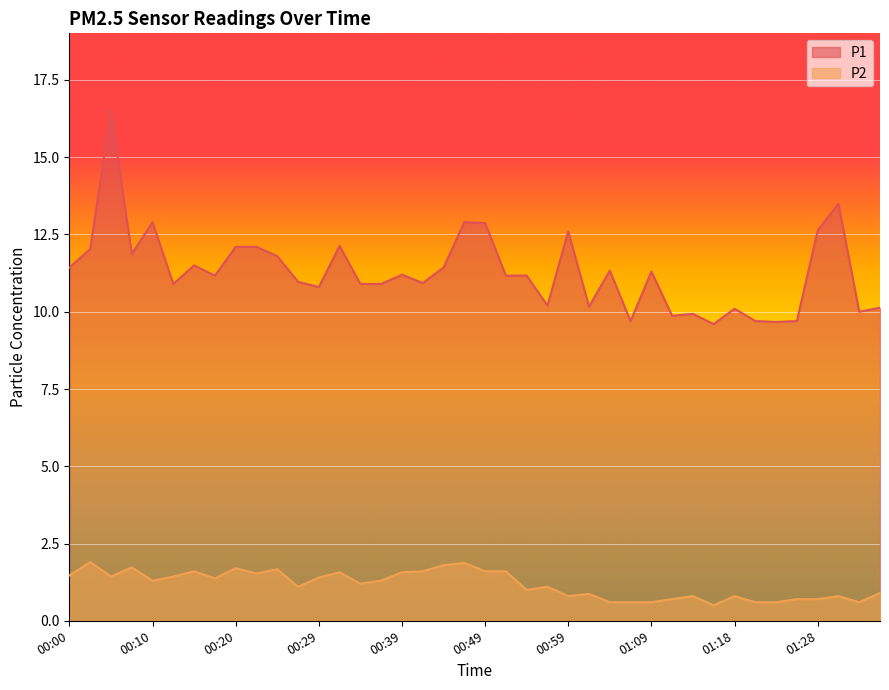

How many interior local valleys does the P2 series have?

10